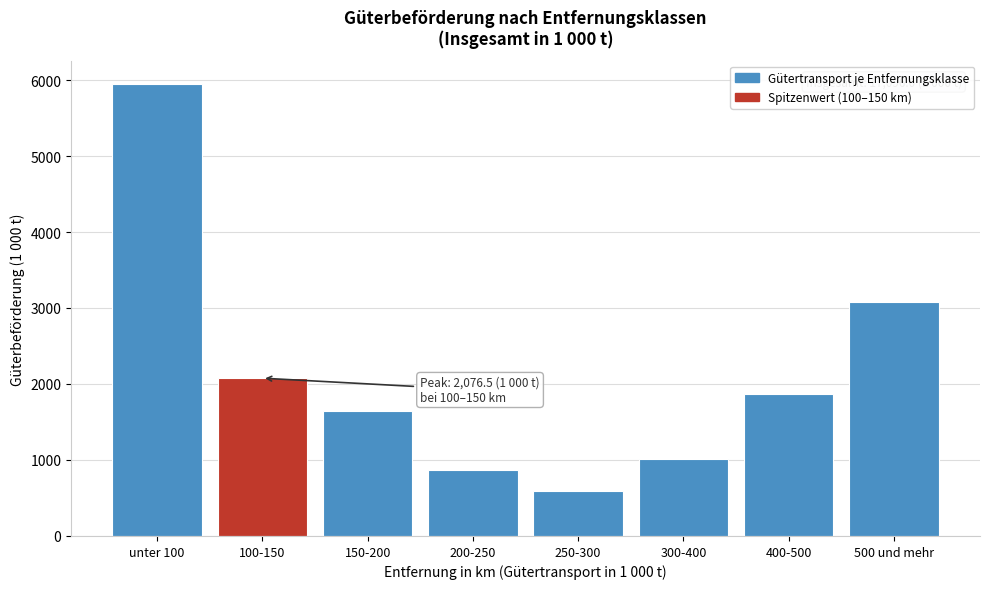

Reading left to right, extract all data points from this chart.

5951.6	2076.5	1643.9	864.5	597.4	1009.7	1870.1	3082.4